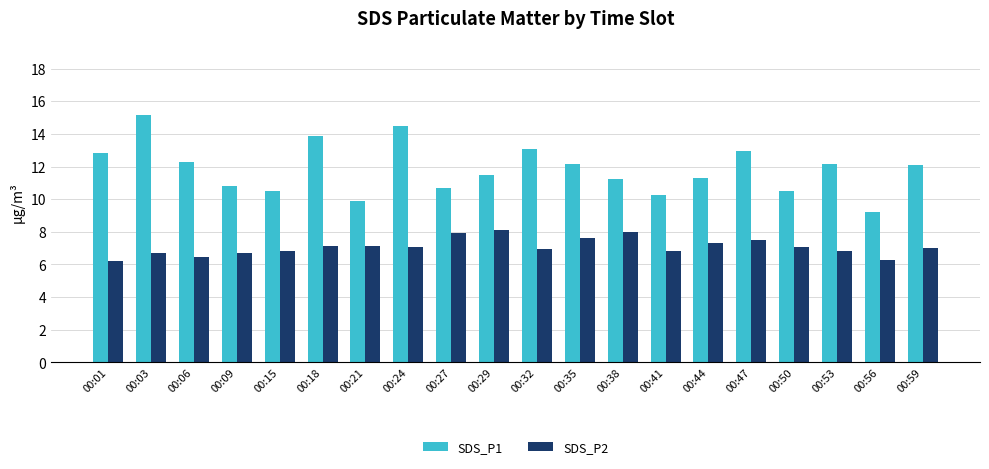

What is the approximate value of SDS_P2 at 00:44?

7.3